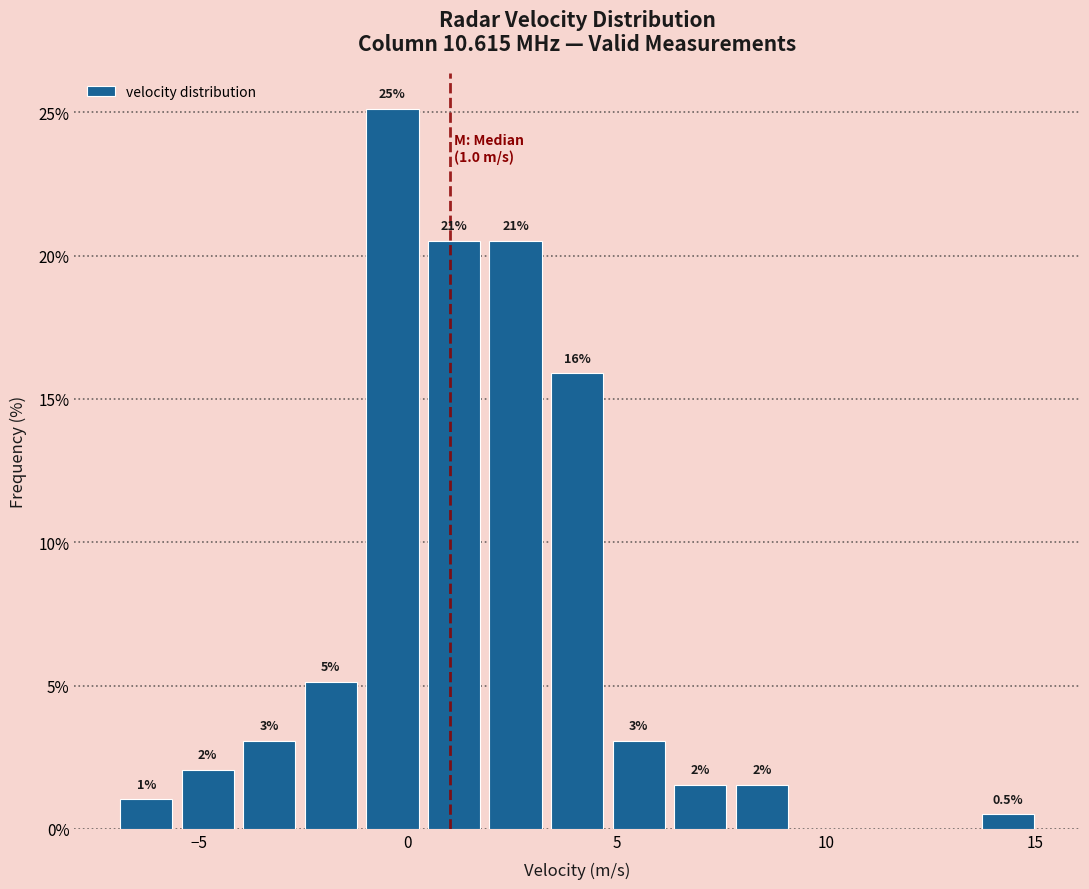

Read against the x-axis, roughly where is the centre of the tallest bar?

-0.5